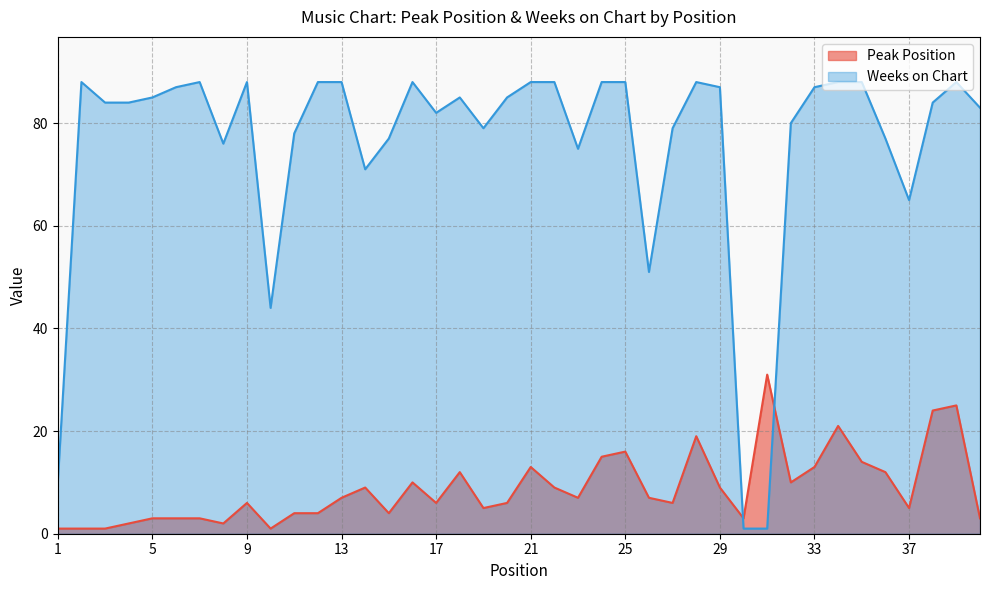

After their last crossing, which series has the higher values: Weeks on Chart or Peak Position?

Weeks on Chart